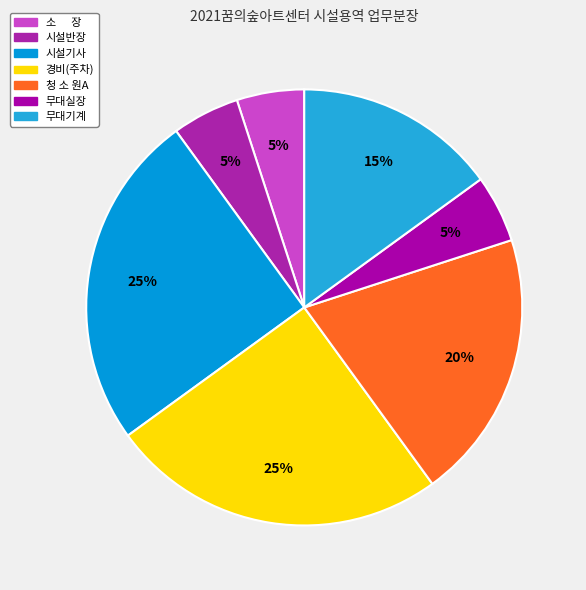

How many slices are in this pie chart?

7